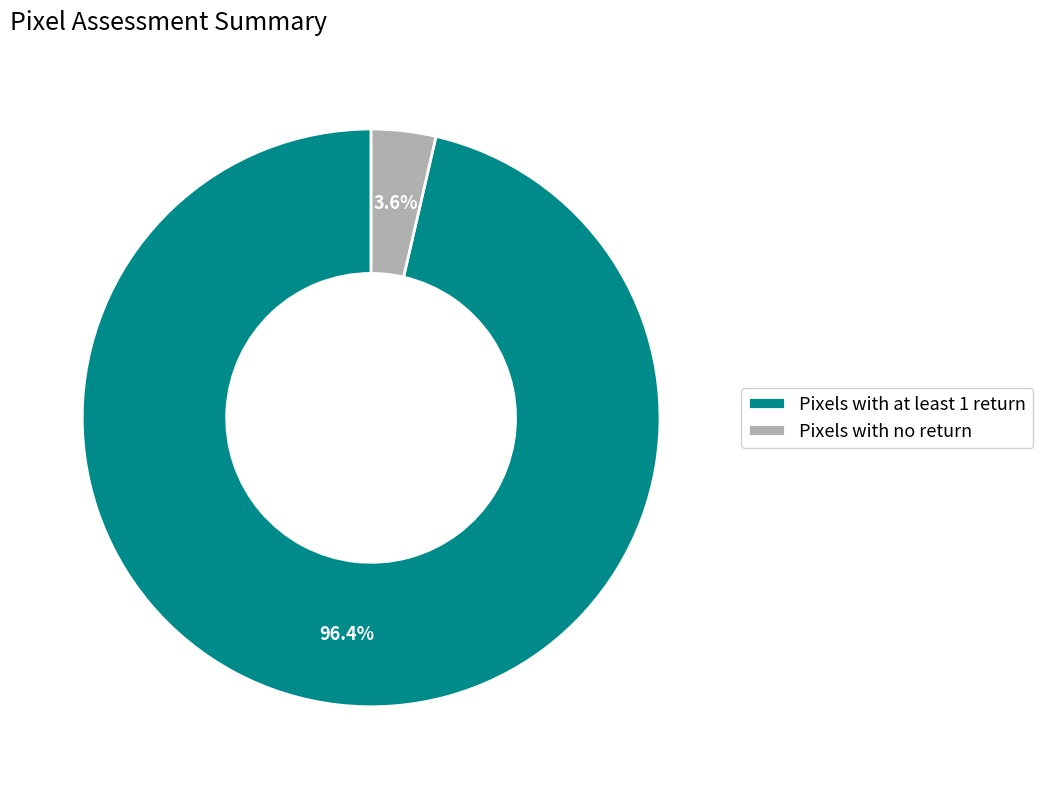

What is the majority slice?

Pixels with at least 1 return